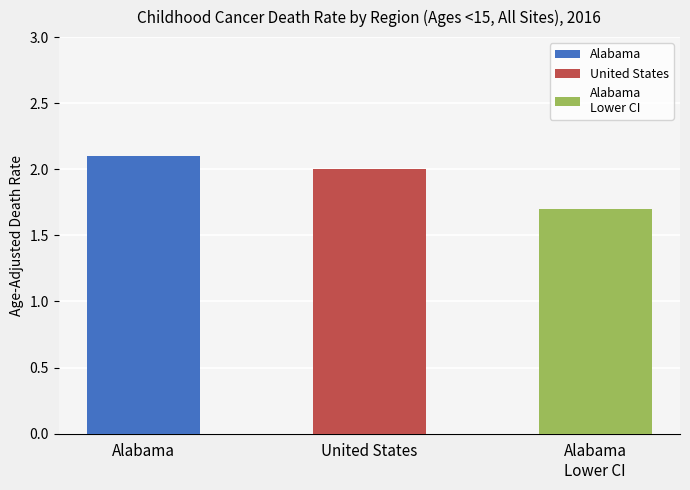

At which label is the value closest to 2?

United States